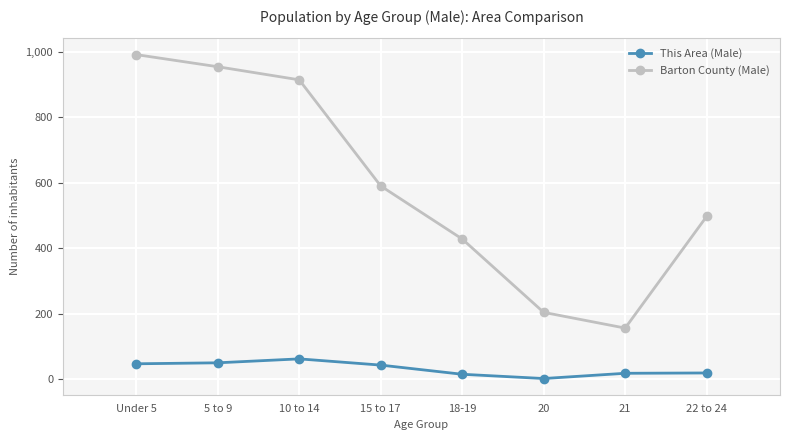

What is the approximate value of Barton County (Male) at 18-19, to the nearest 100?

400